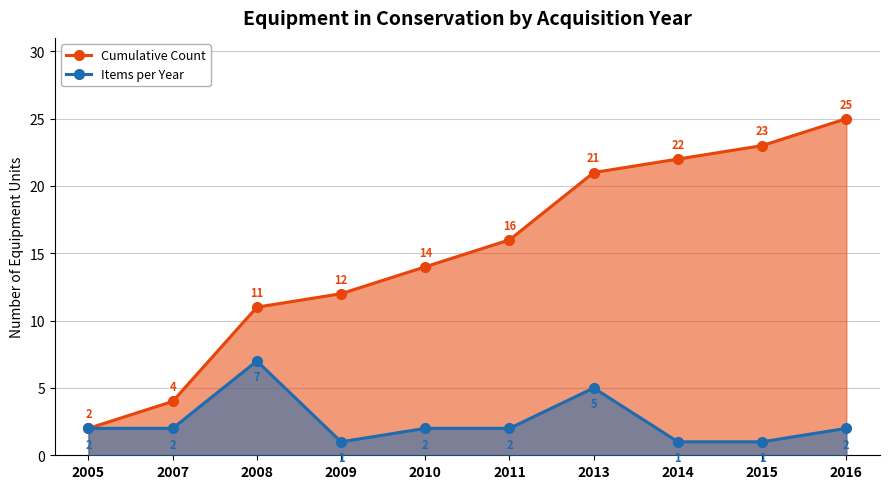

True or false: Items per Year and Cumulative Count intersect in this chart.

False